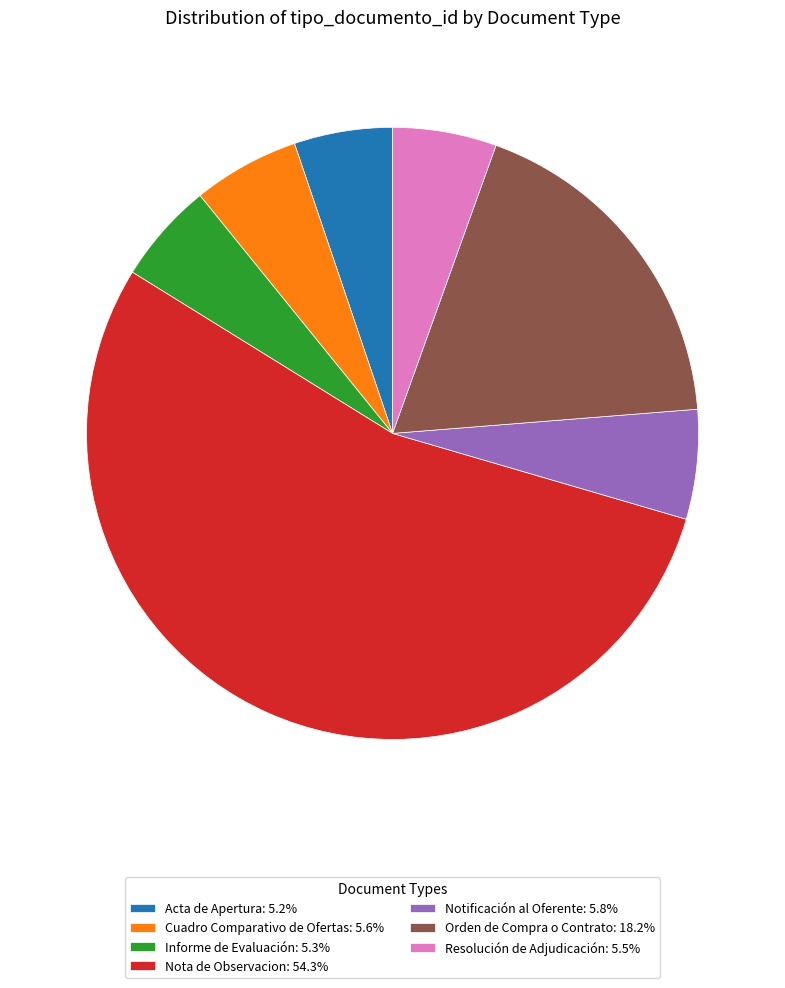

Does any single category account for the majority?

Yes